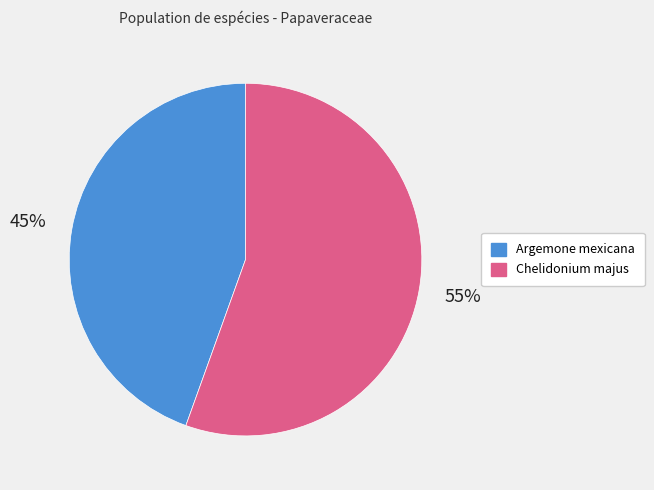

To the nearest percent, what is the average slice percentage?

50%